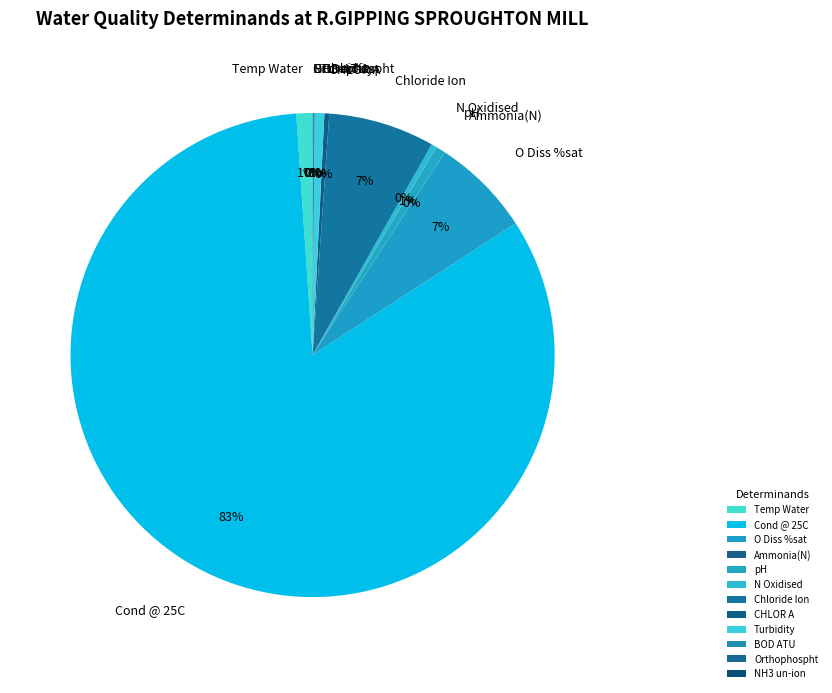

Between pH and Chloride Ion, which is larger?

Chloride Ion